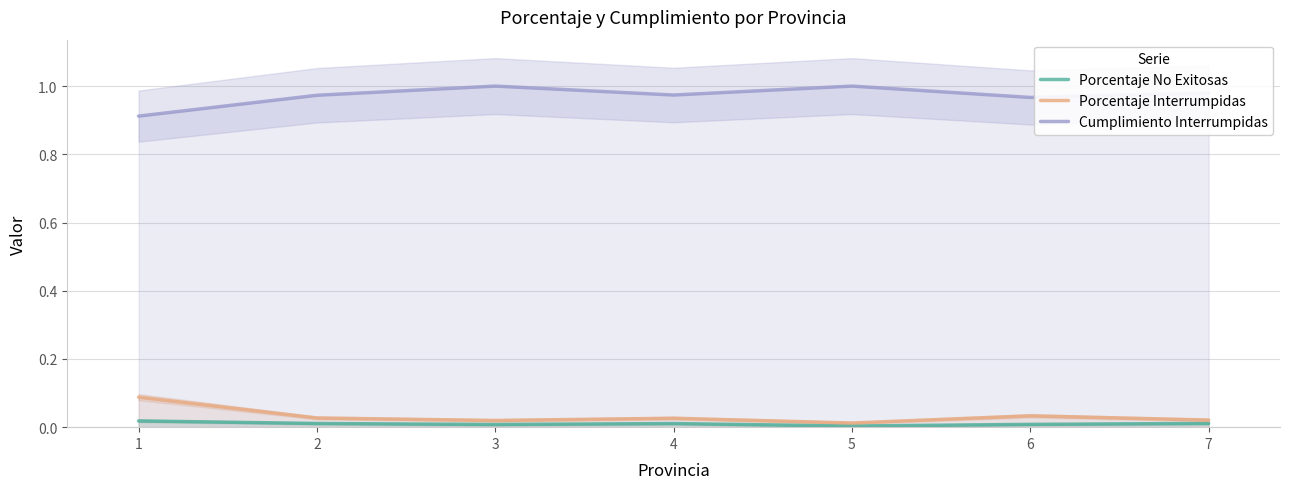

At which category does the chart reach its peak across all series?

3